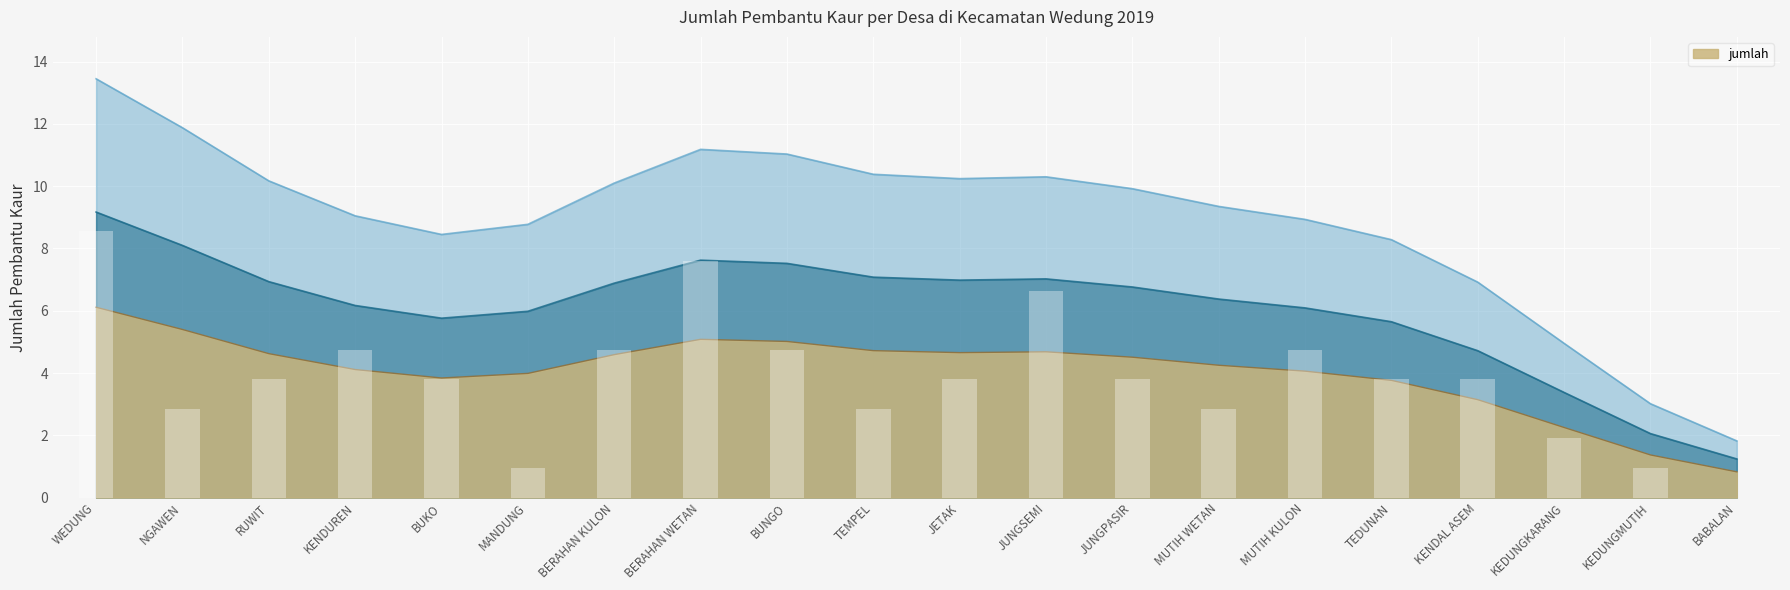

Count the number of categories in the chart.

20